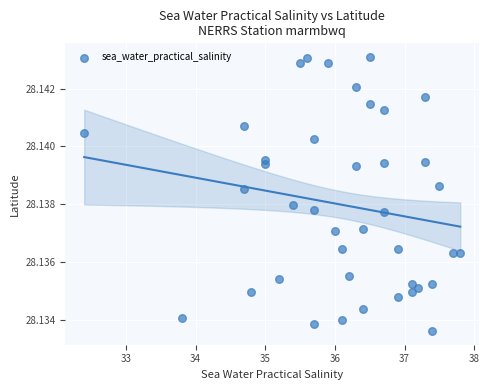

What is the range of X values (max minus min)?

5.4